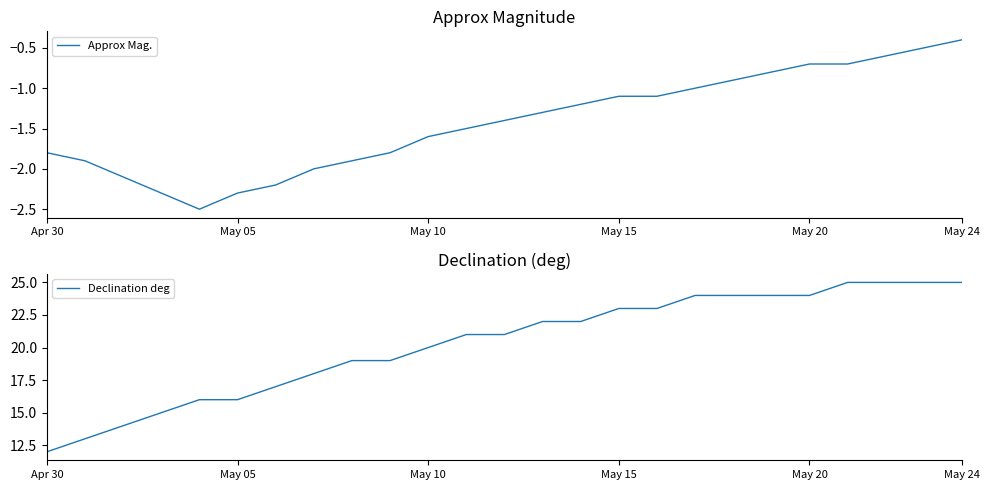

What is the difference between the maximum and second lowest values in the Approx Mag. series?

1.9